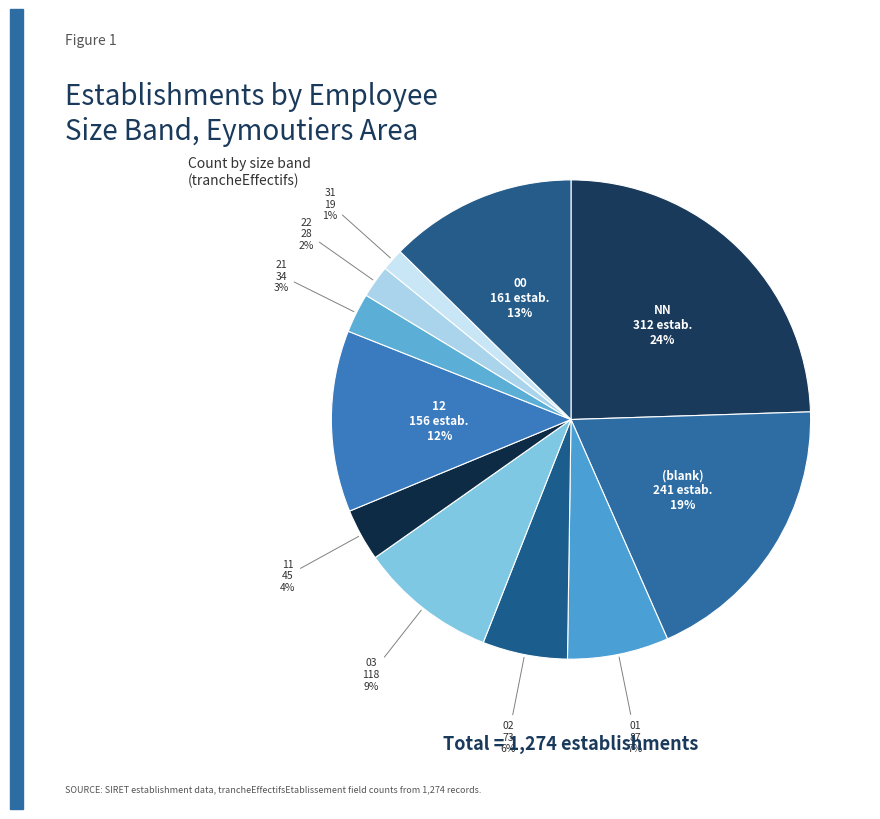

Which category has the biggest portion of the pie?

NN